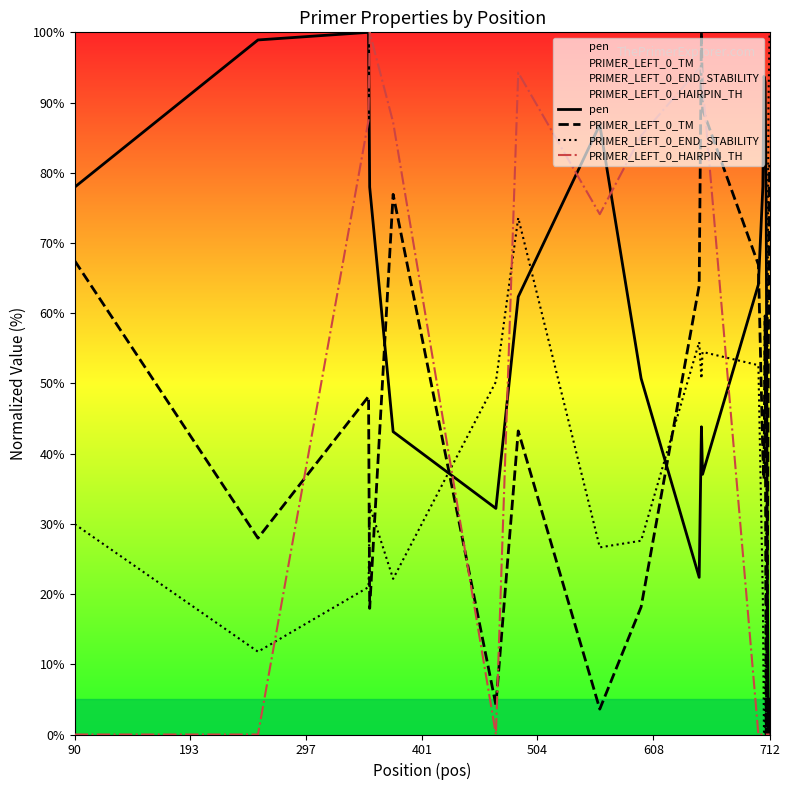

After their last crossing, which series has the higher values: pen or PRIMER_LEFT_0_END_STABILITY?

PRIMER_LEFT_0_END_STABILITY